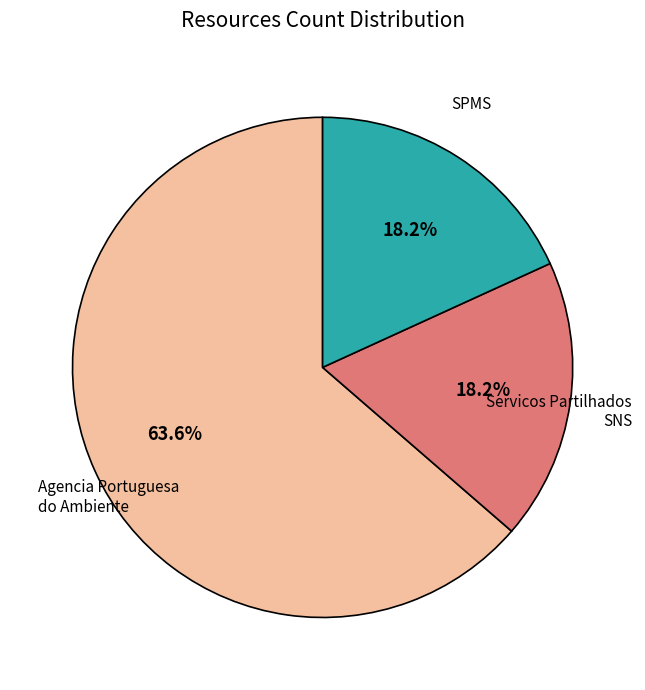

To the nearest percent, what is the average slice percentage?

33%